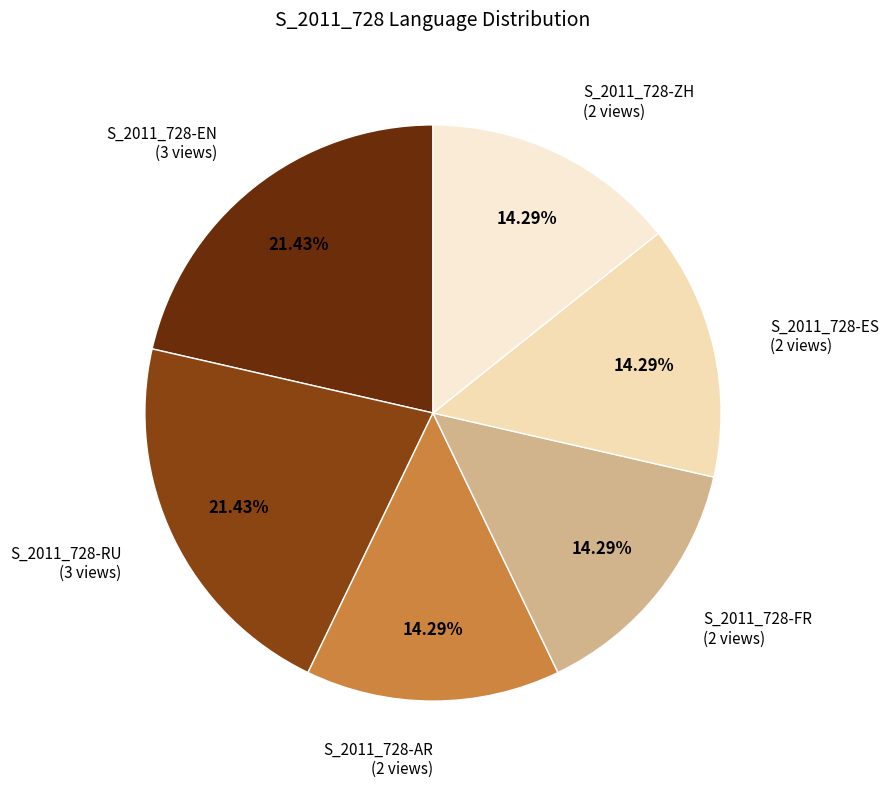

Between S_2011_728-AR and S_2011_728-EN, which is larger?

S_2011_728-EN